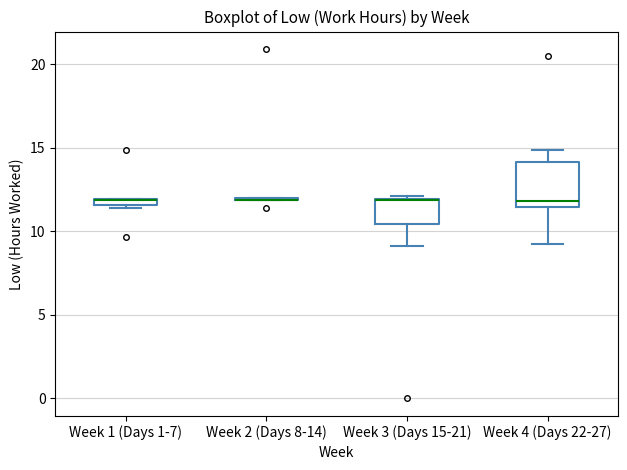

Where is the lower edge of the box for Week 3 (Days 15-21) on the y-axis? The values are not printed on the chart, so give them approximately, as read against the axis.

10.5